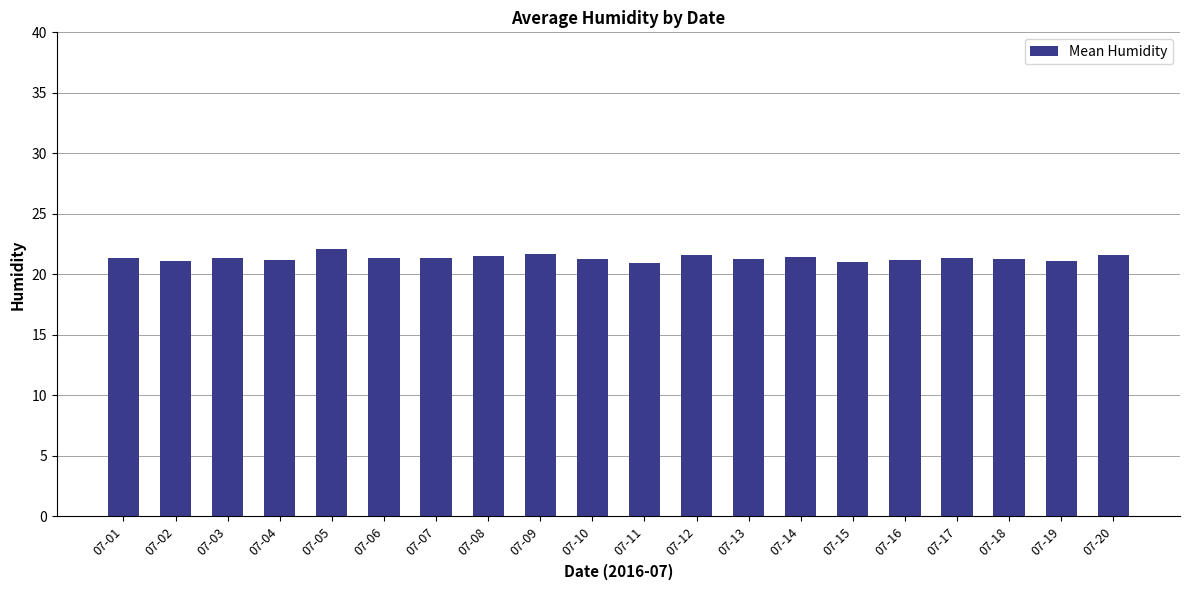

What is the difference between the maximum and minimum values?

1.2